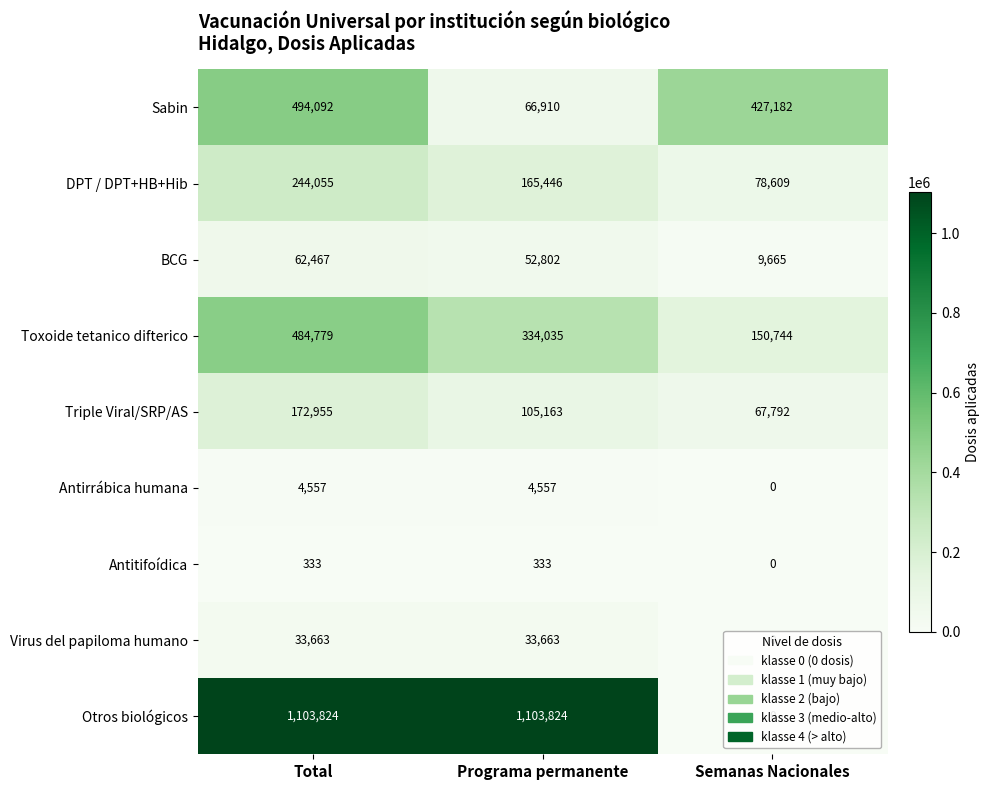

At Total, list the series in order from largest to smallest.

Otros biológicos, Sabin, Toxoide tetanico difterico, DPT / DPT+HB+Hib, Triple Viral/SRP/AS, BCG, Virus del papiloma humano, Antirrábica humana, Antitifoídica